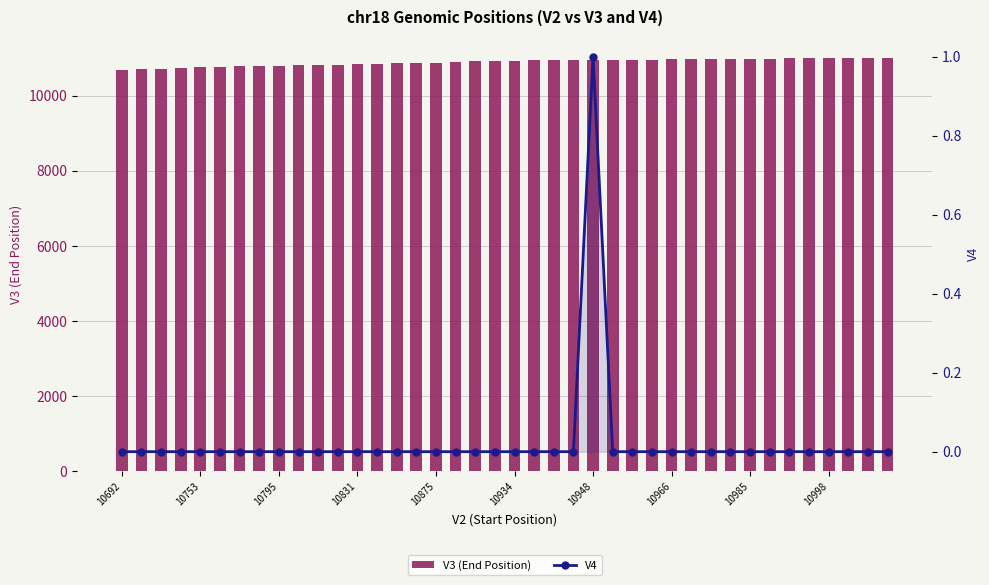

Rank the series by their maximum value, from highest to lowest.

V3 (End Position), V4